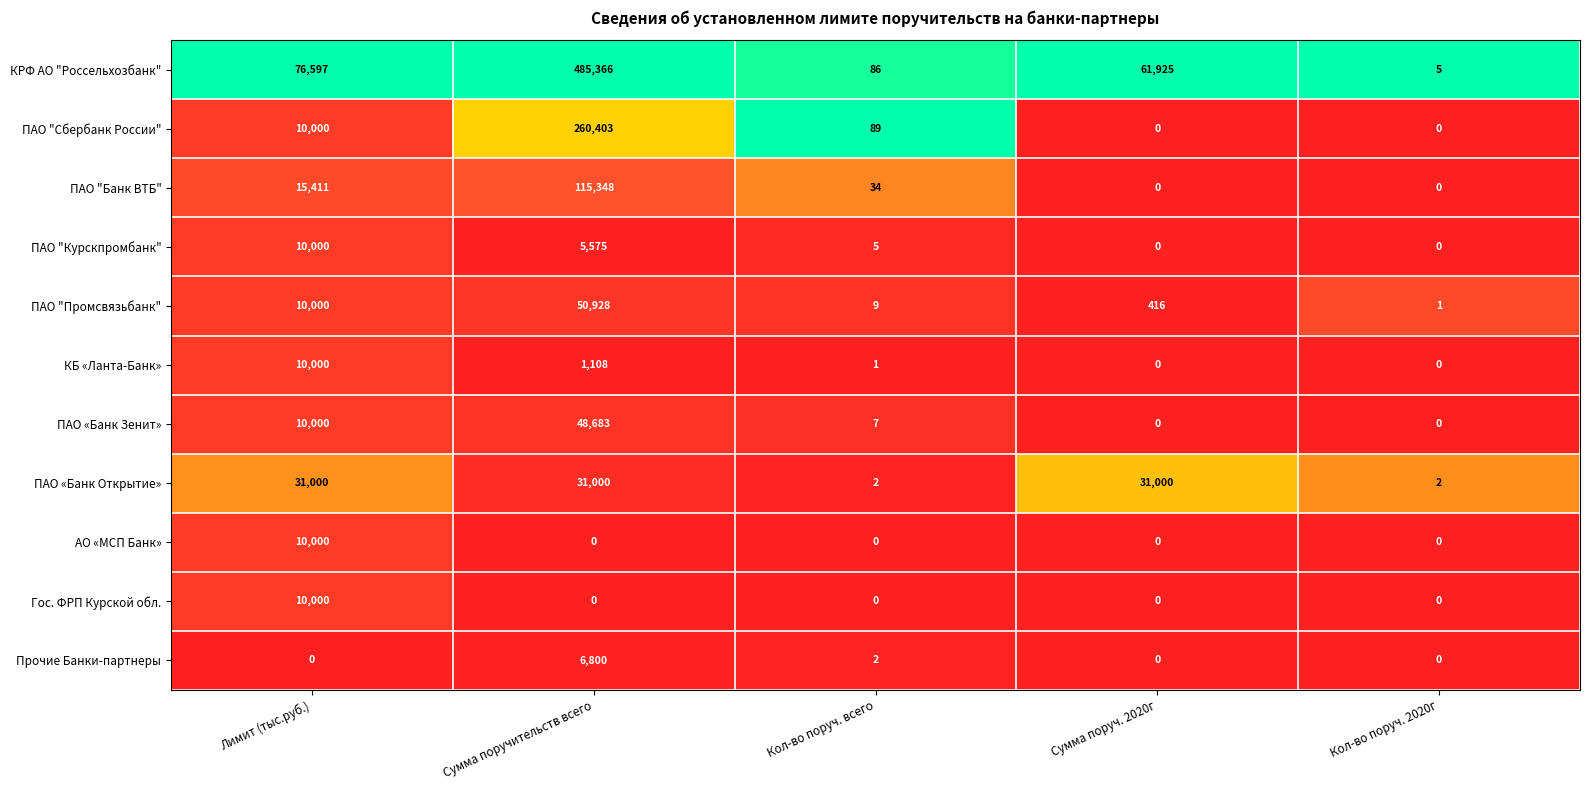

What is the maximum value shown in the chart?

485366